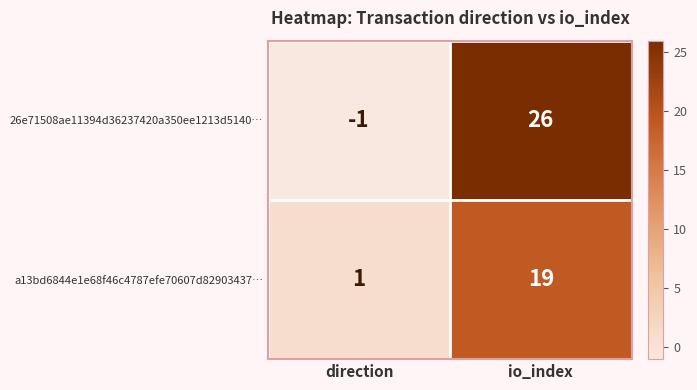

Where is 26e71508ae11394d36237420a350ee1213d5140… nearest to the value 12?

direction